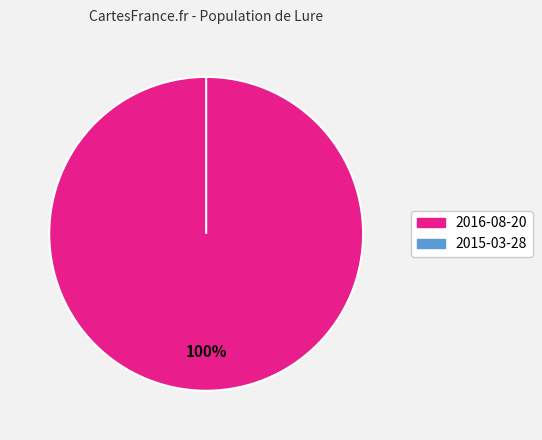

What percentage do 2015-03-28 (тИЦ=0) and 2016-08-20 (тИЦ=10) together represent?

100.0%